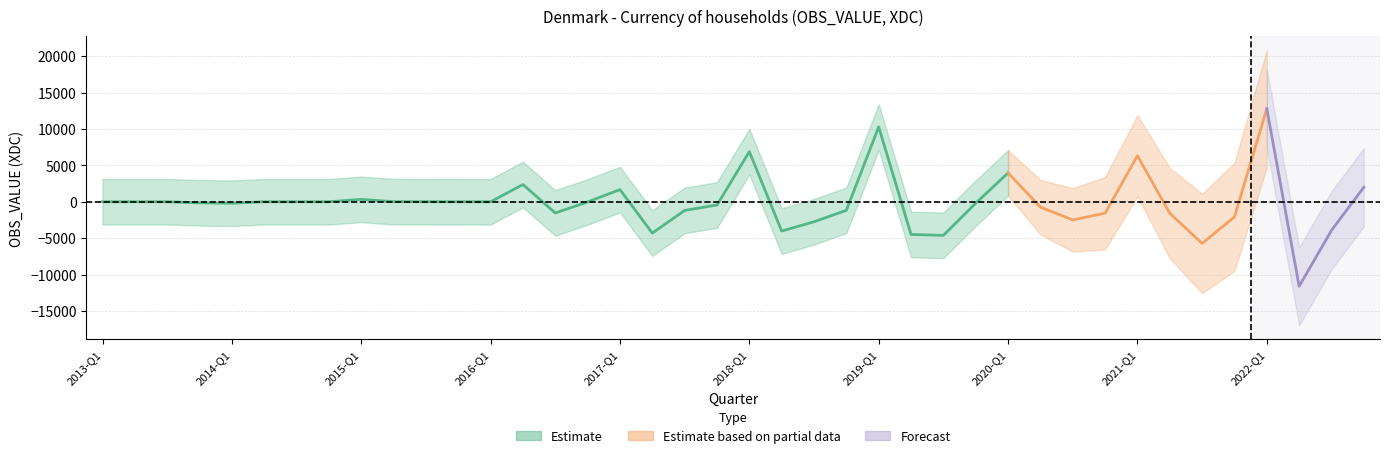

At which category does the data reach its first local valley?

2014-Q1